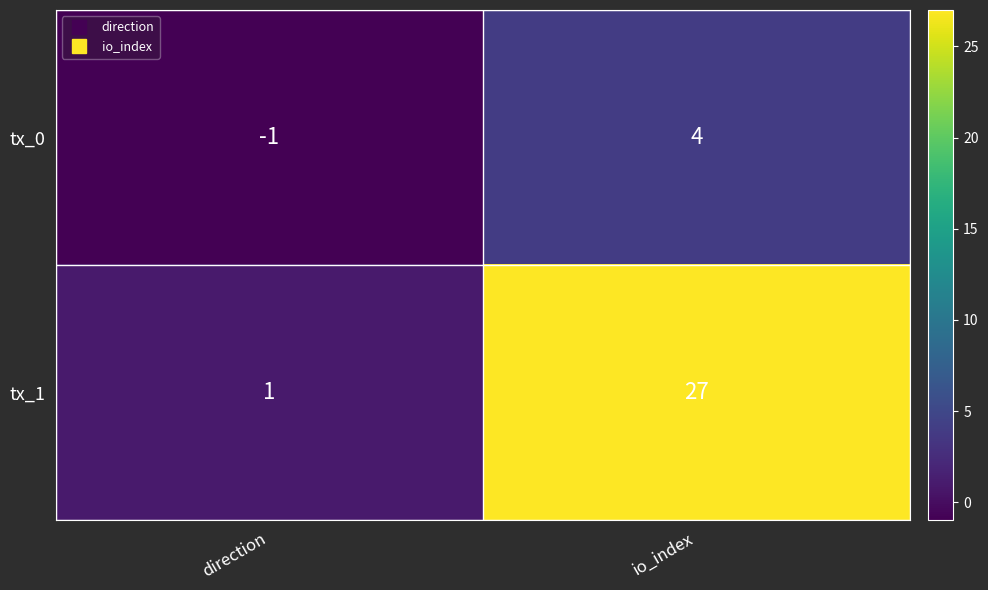

What is the sum of all tx_0 values?

3